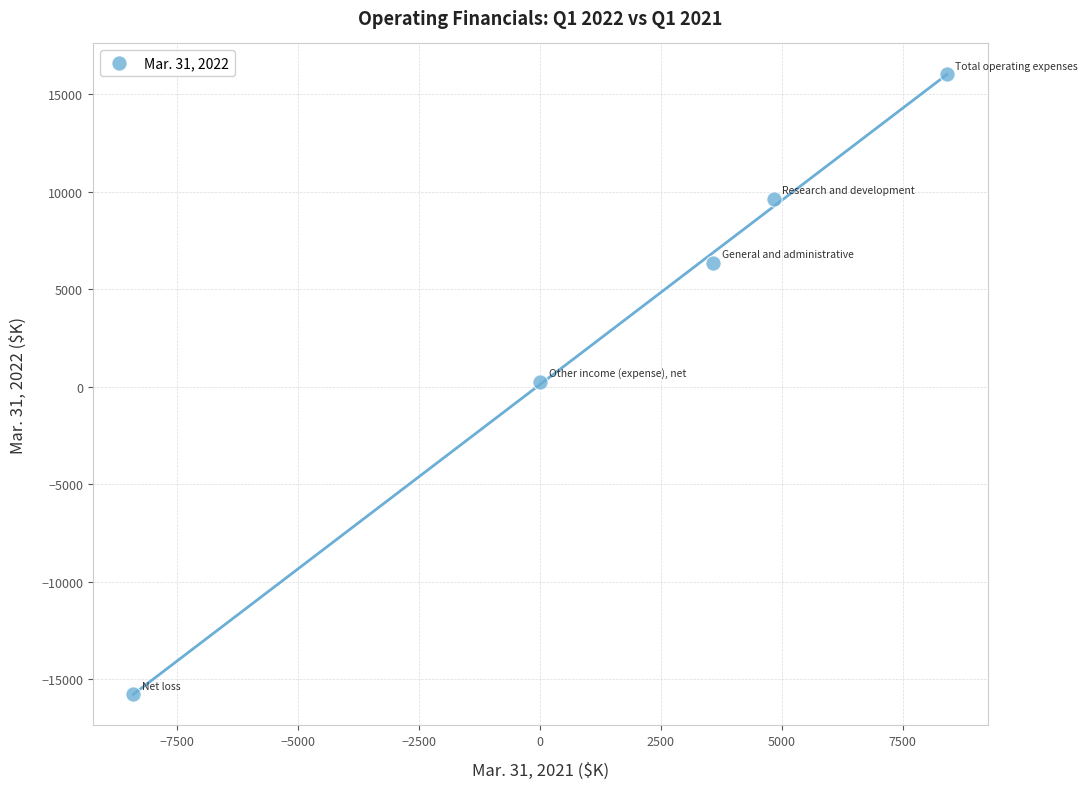

What is the range of X values (max minus min)?

16826